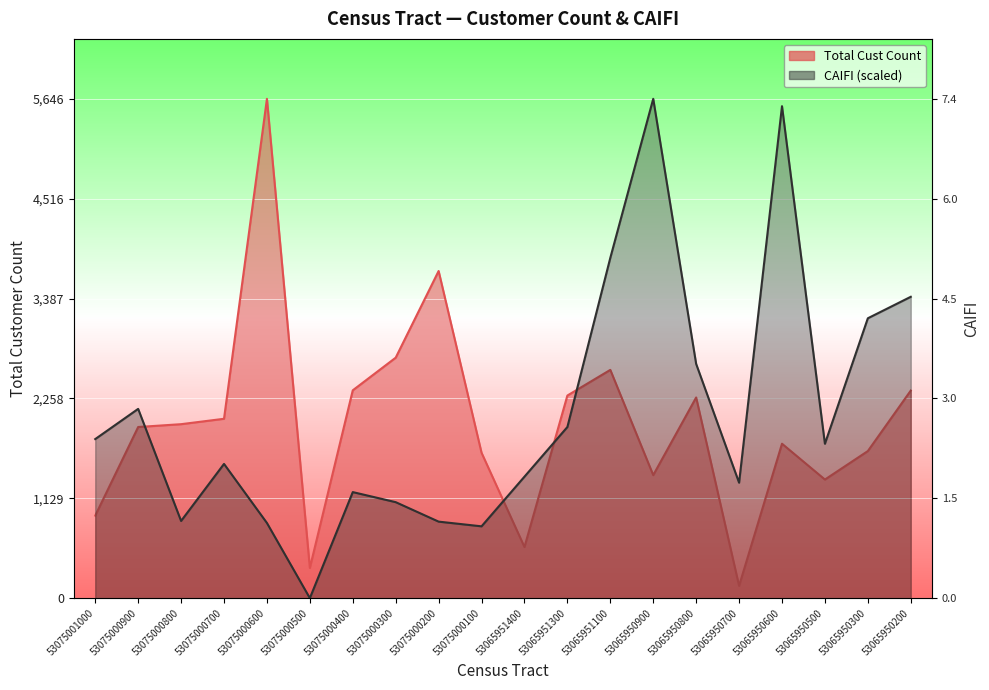

What is the difference between the highest and lowest values at 53065950300?

1501.5